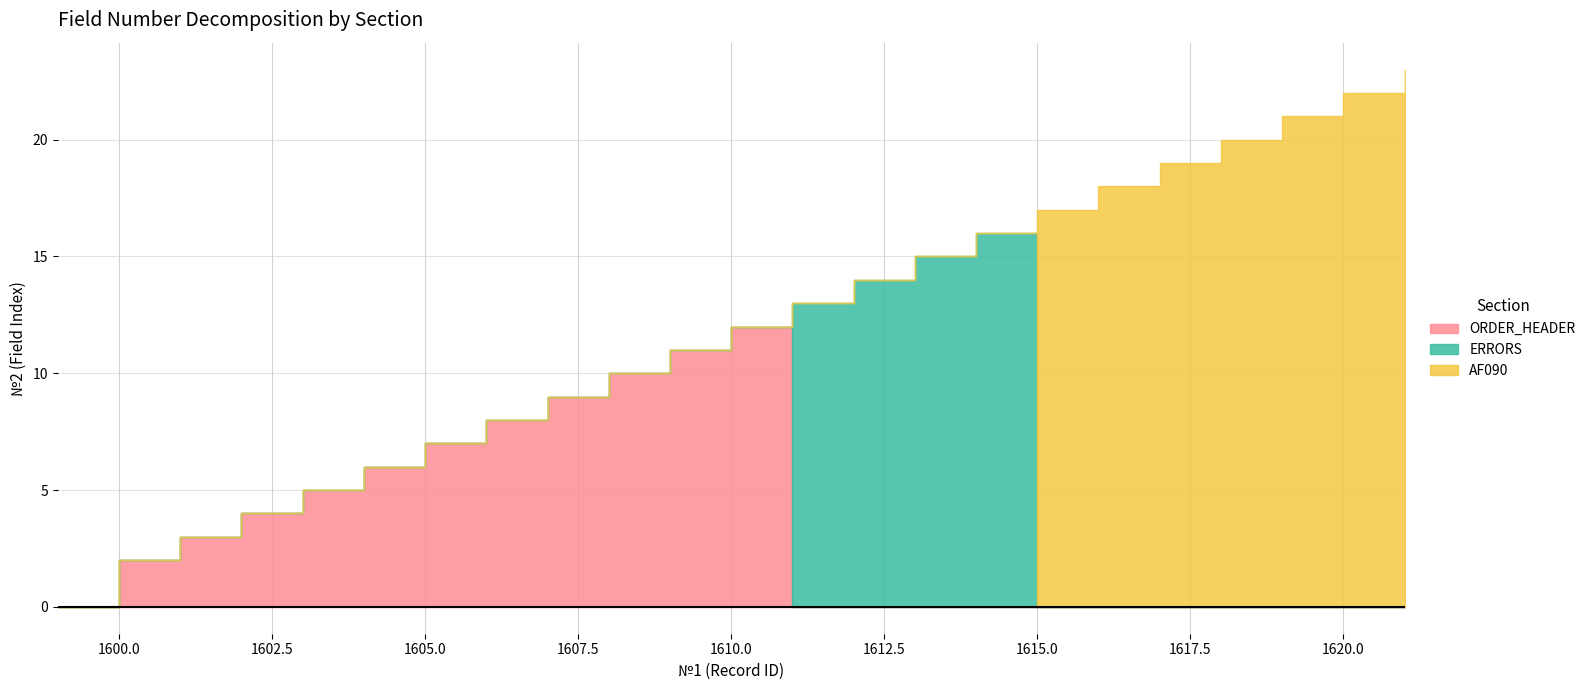

Count the number of data series in this chart.

3